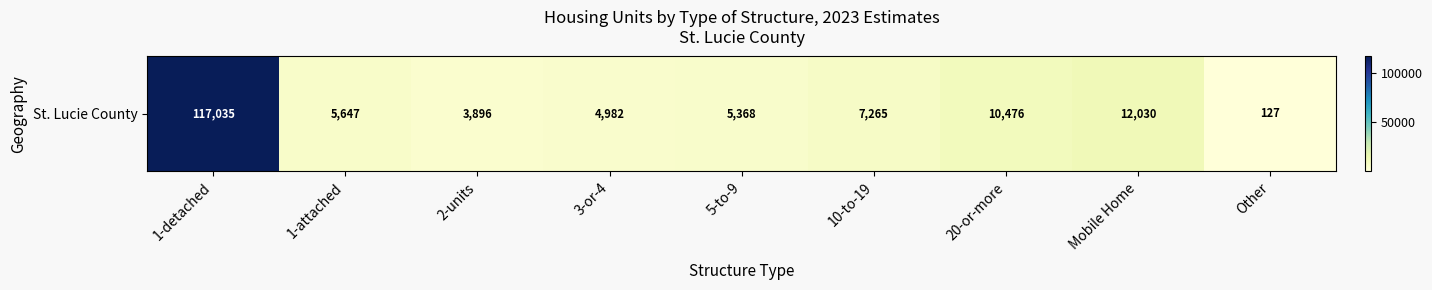

True or false: the data shows 60480 at 1-detached.

False